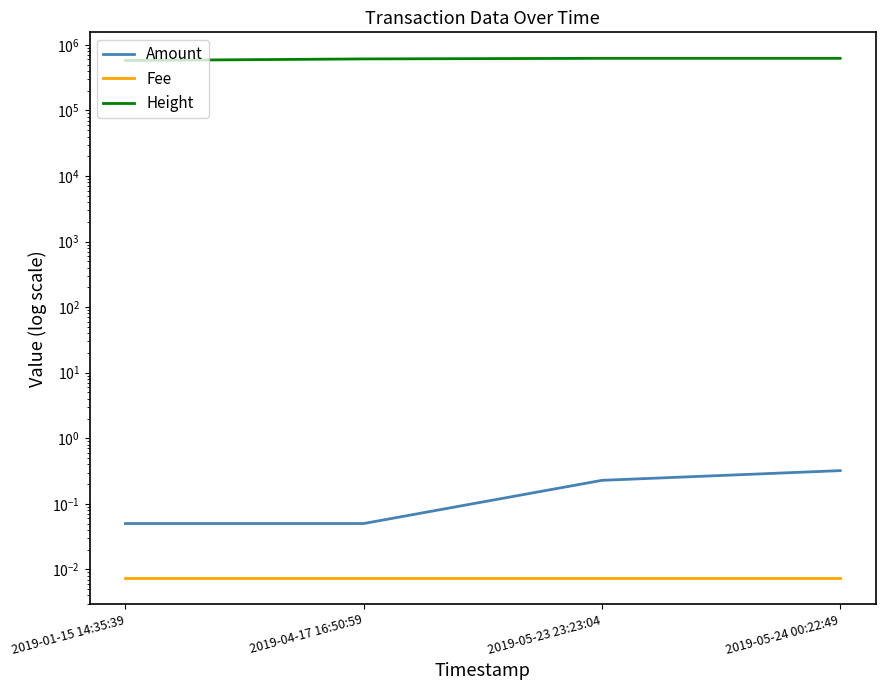

What is the label of the 2nd point from the right?

2019-05-23 23:23:04